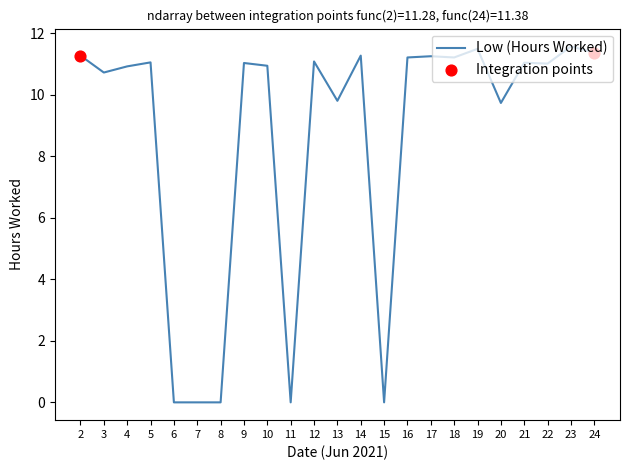

Which has a higher value, 11 or 17?

17